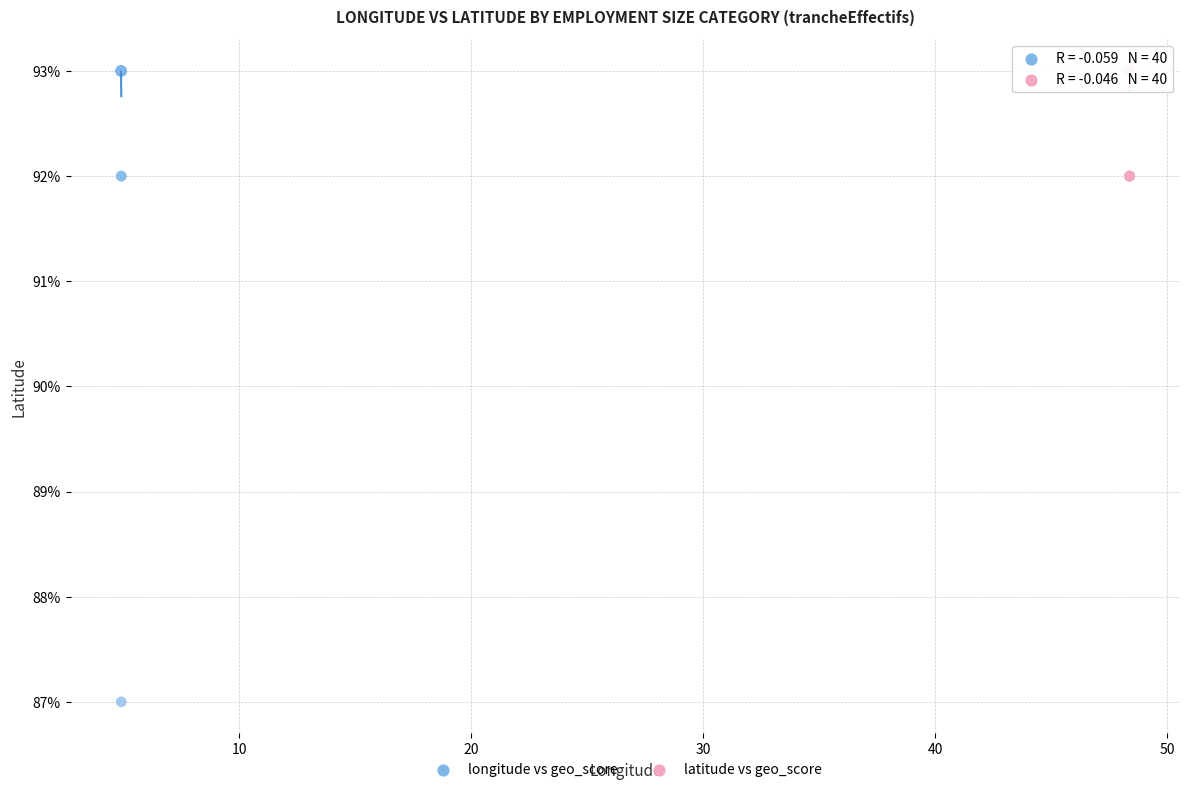

What are all the series names shown in the legend?

longitude vs geo_score, latitude vs geo_score